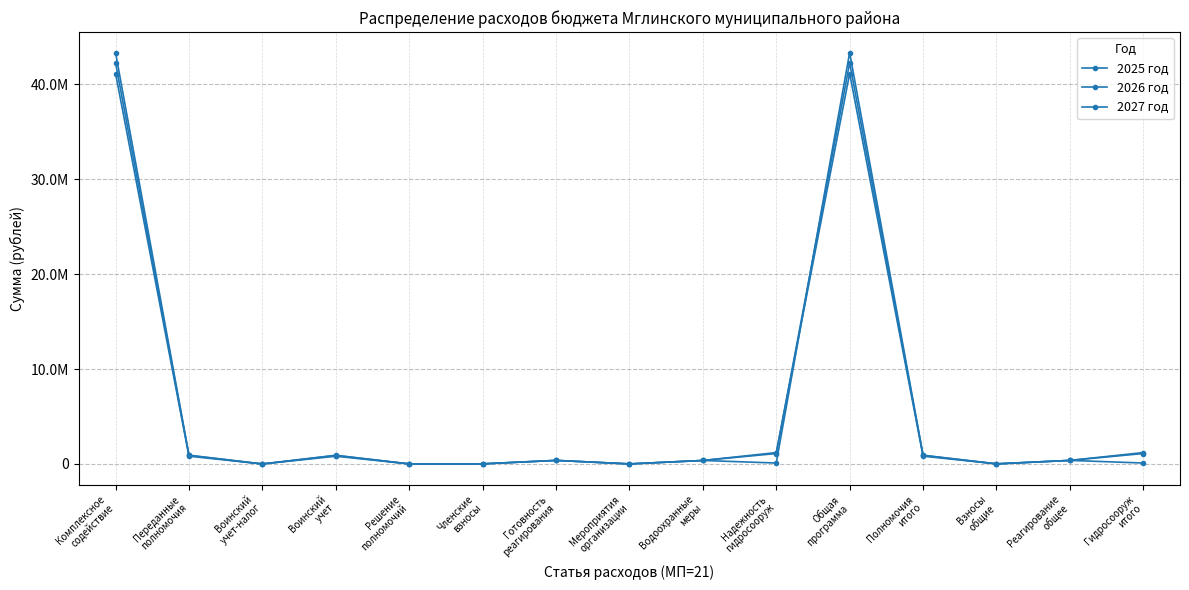

Is this an area chart (filled region under the line)?

No